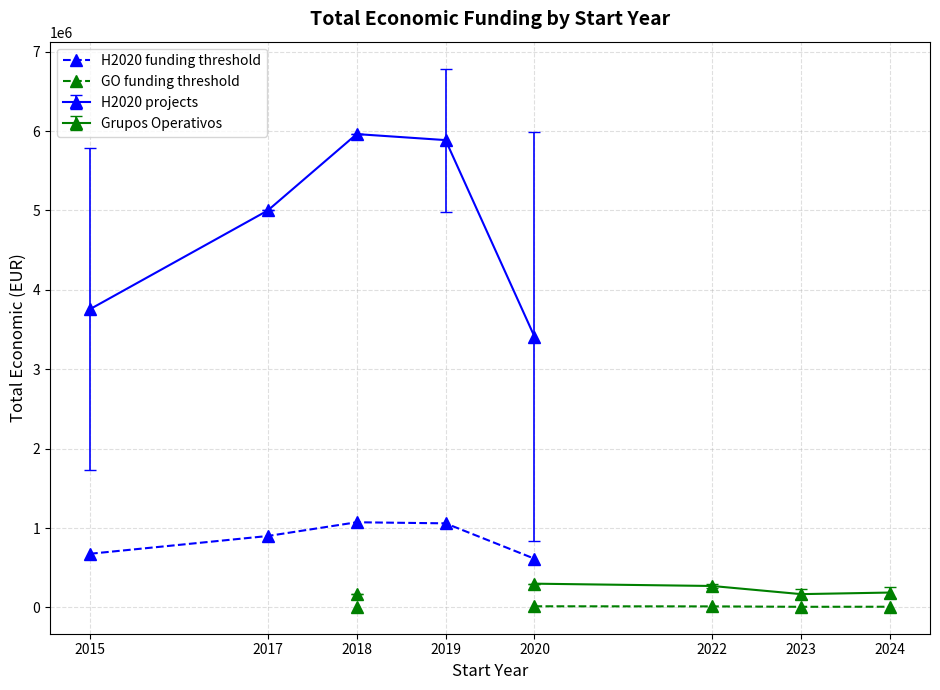

Where is H2020 funding threshold nearest to the value 843644?

2017